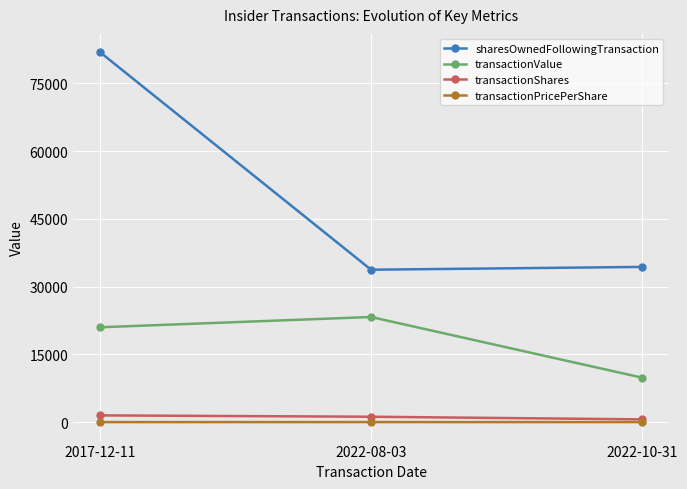

What are all the series names shown in the legend?

sharesOwnedFollowingTransaction, transactionValue, transactionShares, transactionPricePerShare